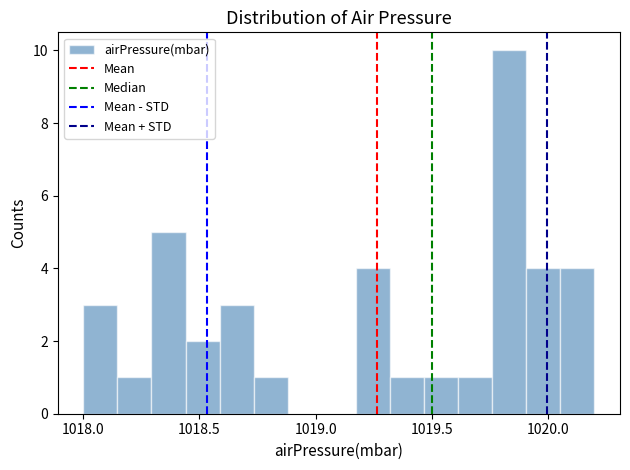

Around what value on the x-axis is the tallest bar? Give the approximate position of its centre, as read against the axis.

1019.85